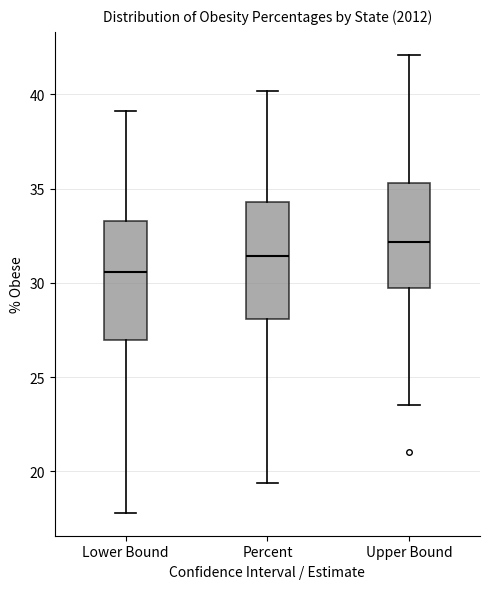

Reading left to right, transcribe this box plot: for each box, give where its median line is, the range the box spans, and where its two whiskers end, as read against the y-axis. The values are not printed on the chart, so give them approximately, as read against the axis.

Lower Bound: median 30.5, box 27.0 to 33.5, whiskers 18.0 to 39.0
Percent: median 31.5, box 28.0 to 34.5, whiskers 19.5 to 40.0
Upper Bound: median 32.0, box 29.5 to 35.5, whiskers 23.5 to 42.0